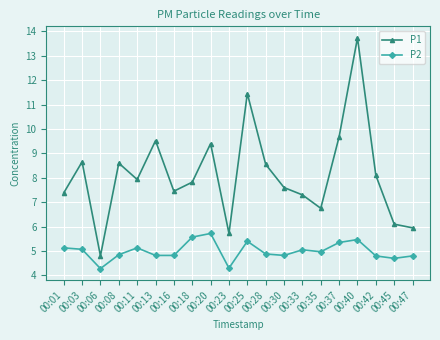

True or false: P2 and P1 cross at least once.

False